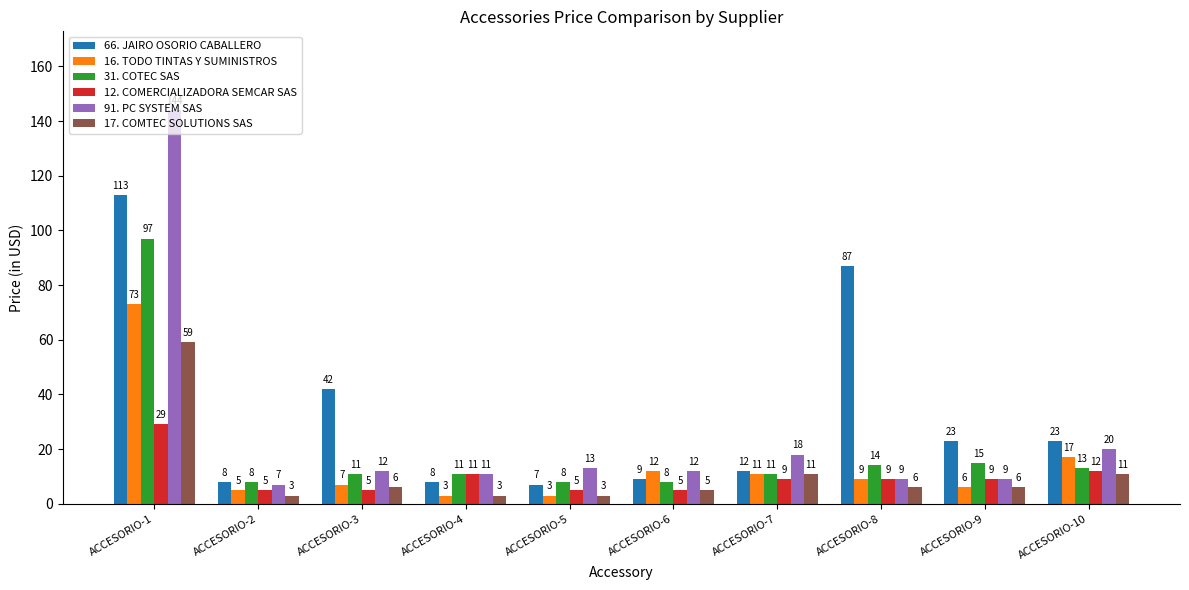

True or false: 31. COTEC SAS has a value of 13 at ACCESORIO-10.

True